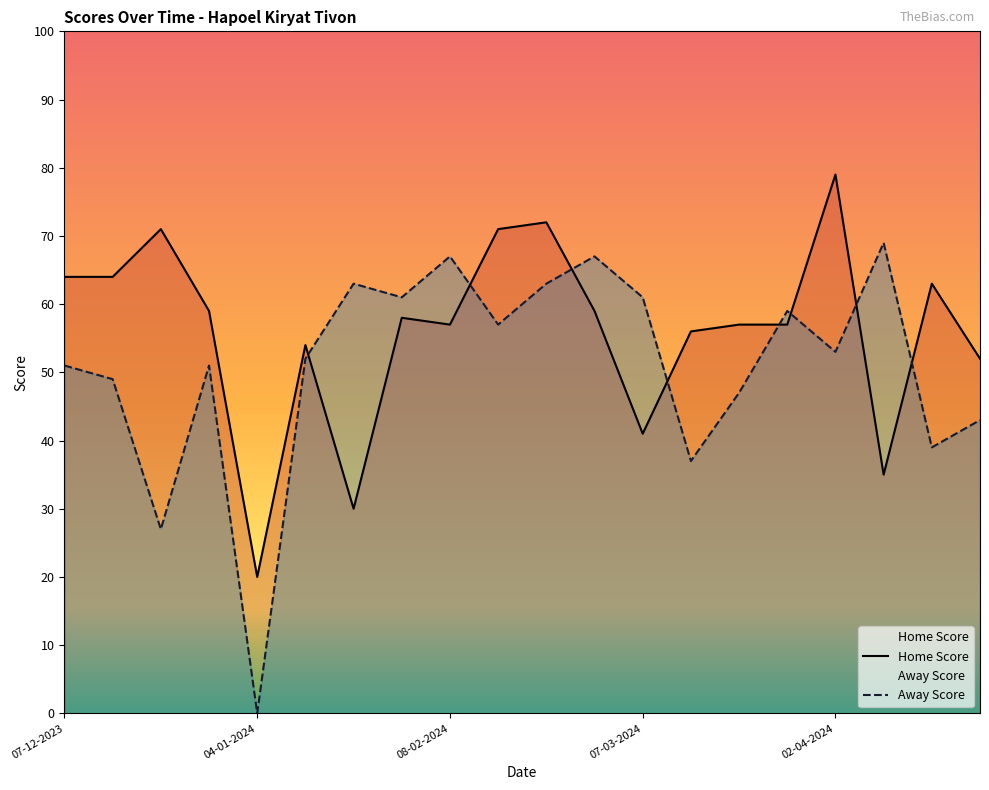

True or false: Away Score and Home Score intersect in this chart.

True